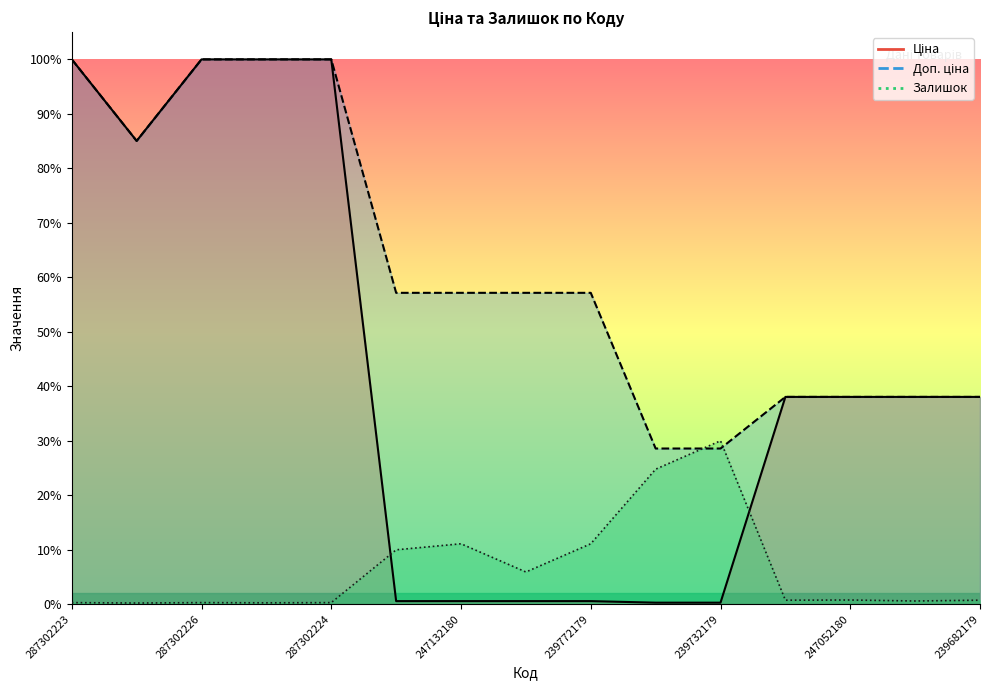

Which category has the highest value across all series?

287302223